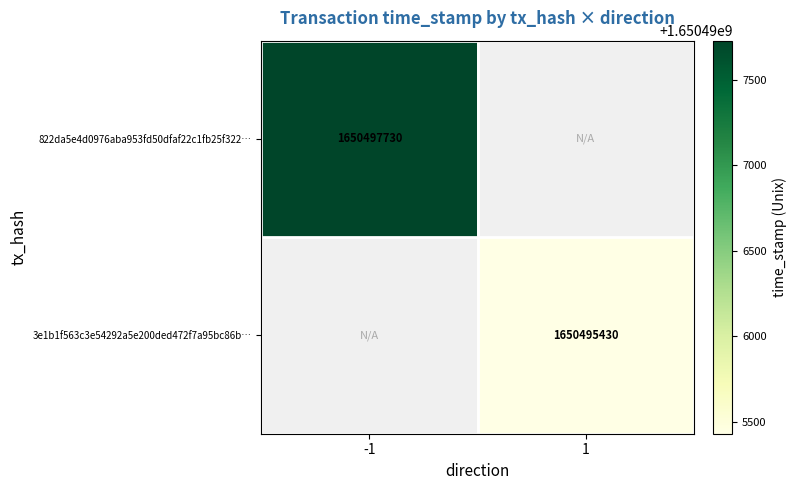

True or false: 3e1b1f563c3e54292a5e200ded472f7a95bc86b… has a value of 1650495430 at 1.

True